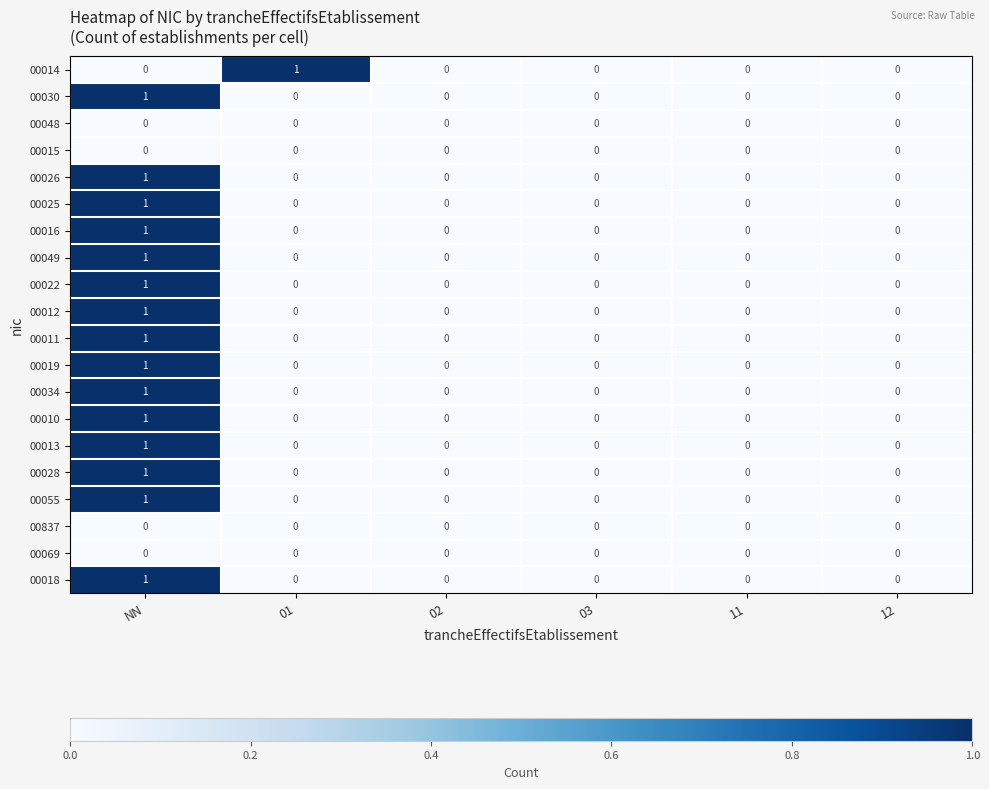

Which category has the highest value in the 00018 series?

NN